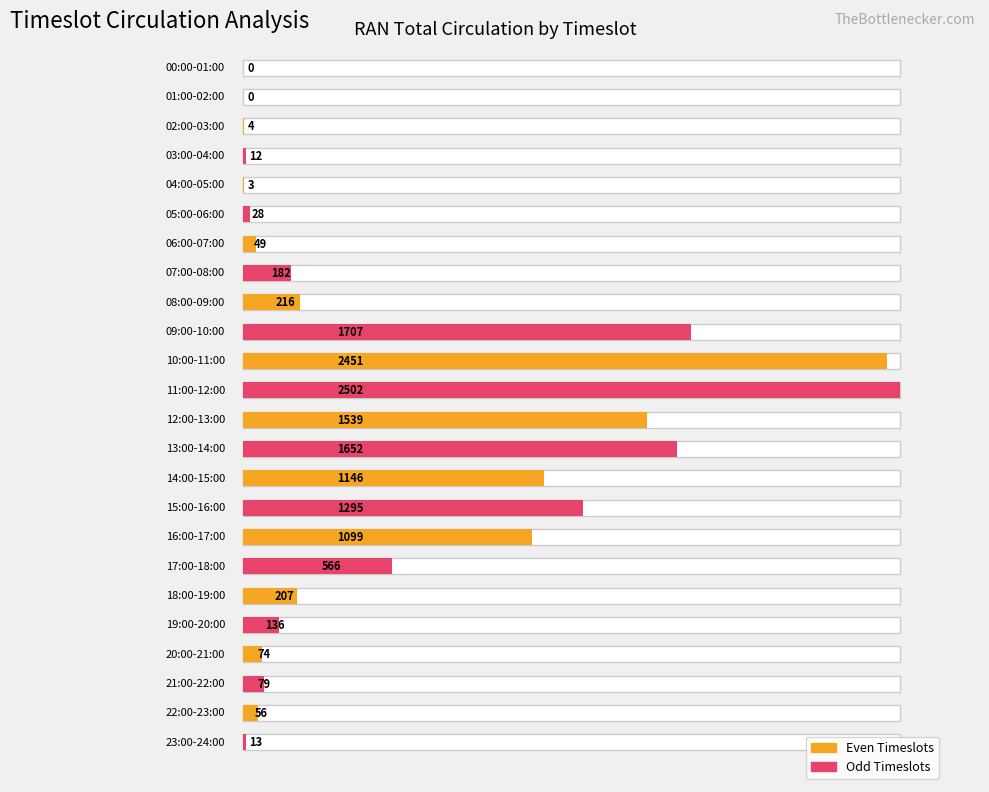

How many values are above zero?

22